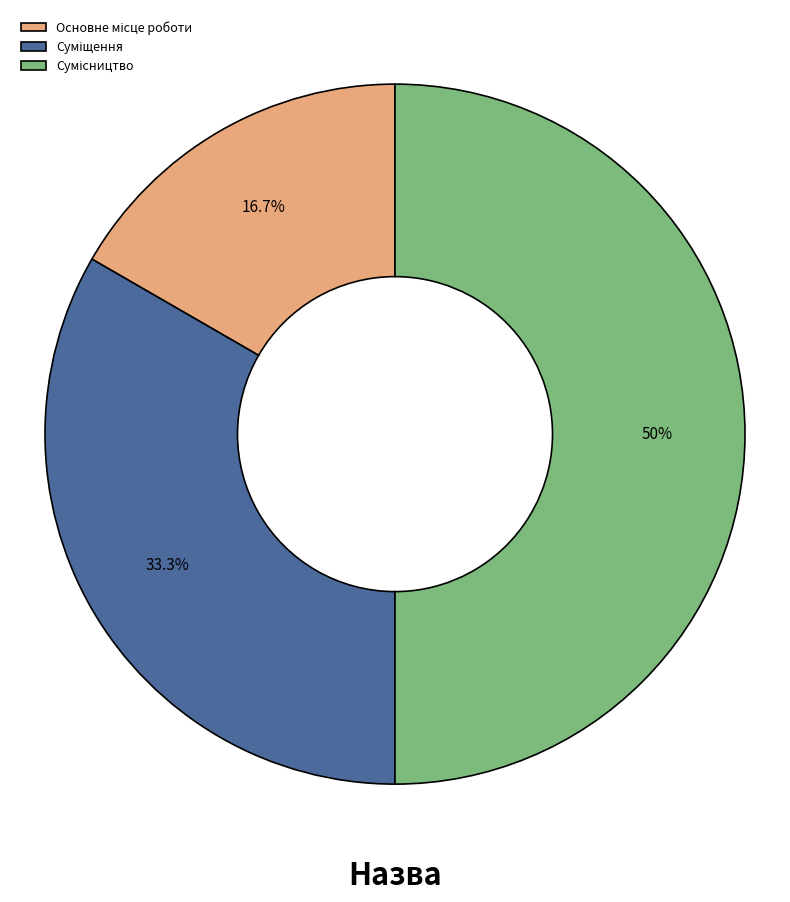

How many slices are in this pie chart?

3